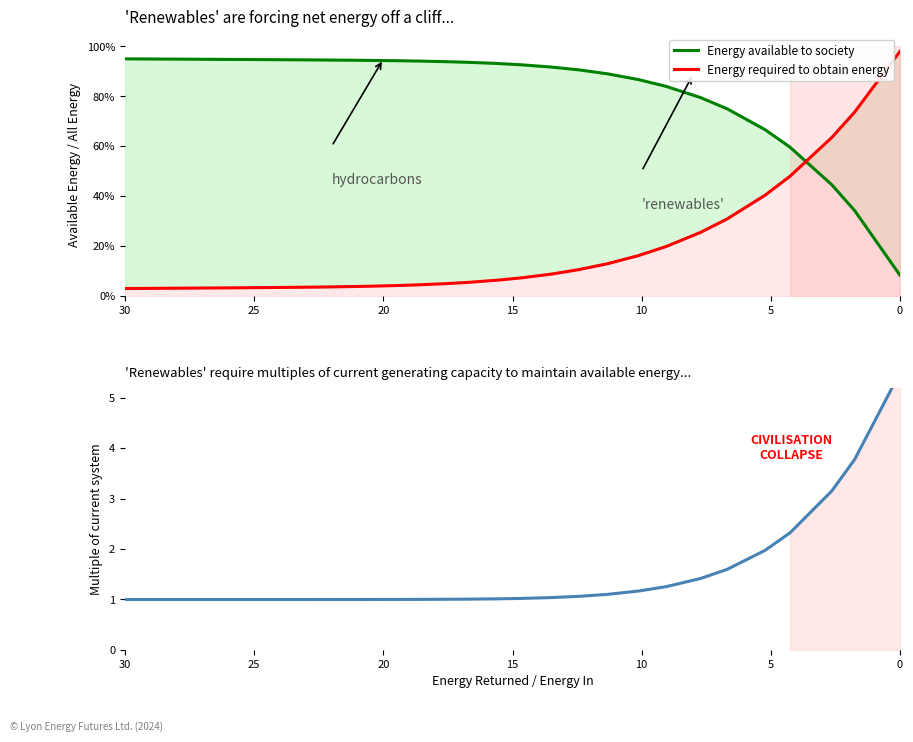

At 25, list the series in order from smallest to largest.

Energy required to obtain energy, Energy available to society, Multiple of current system